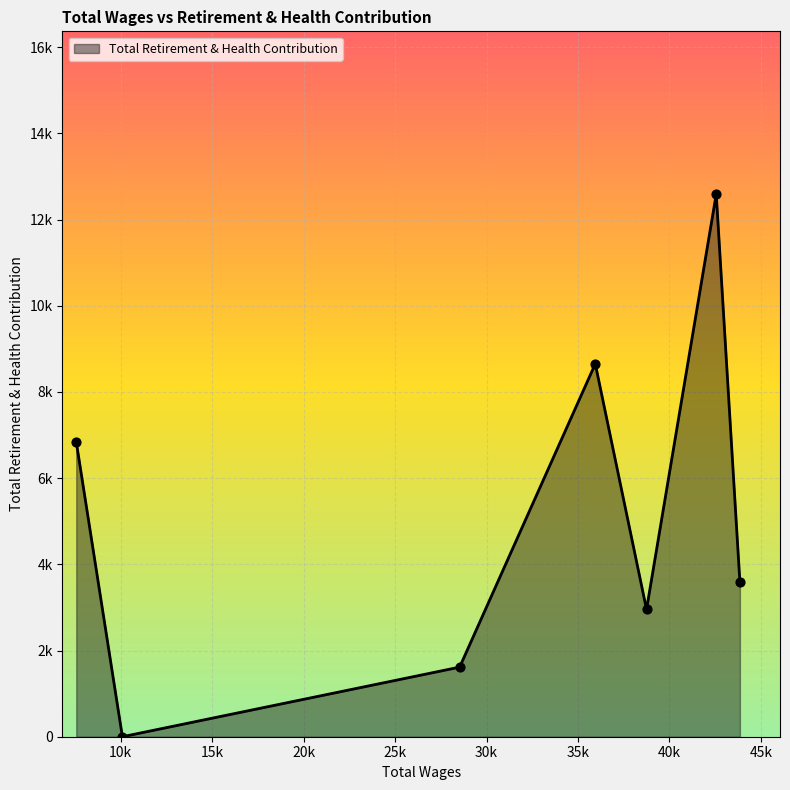

Is this an area chart (filled region under the line)?

Yes